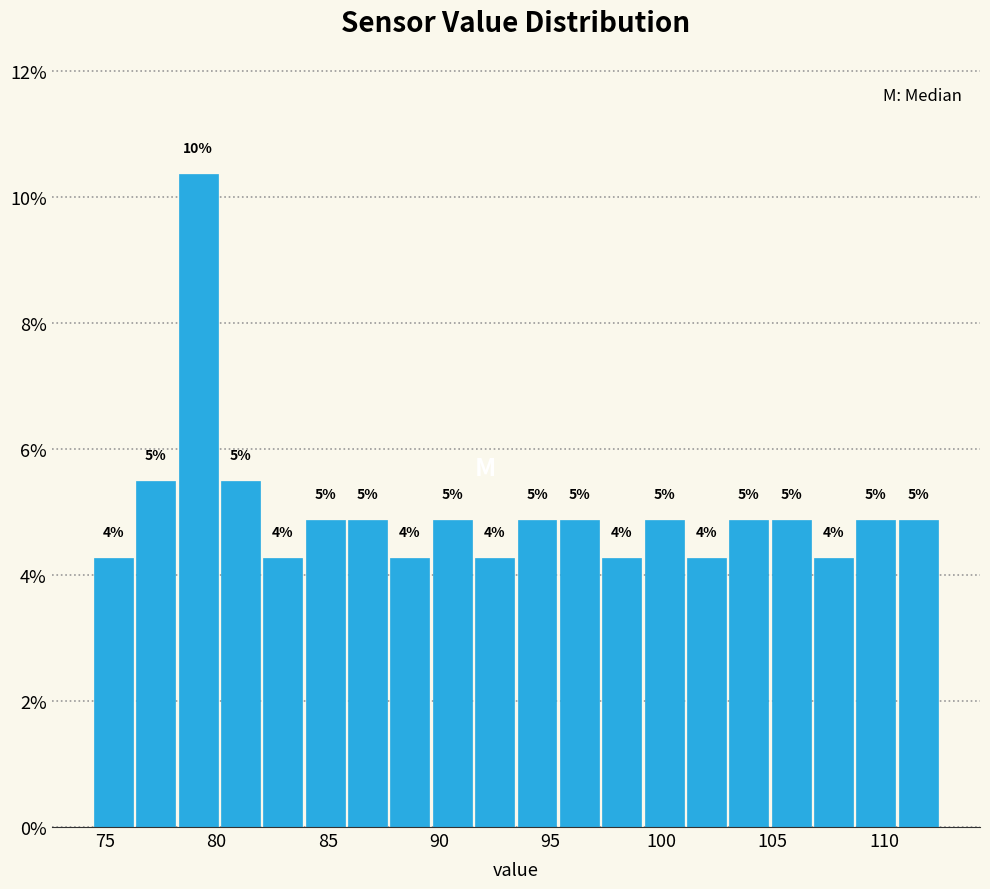

Read against the x-axis, roughly where is the centre of the tallest bar?

79.0